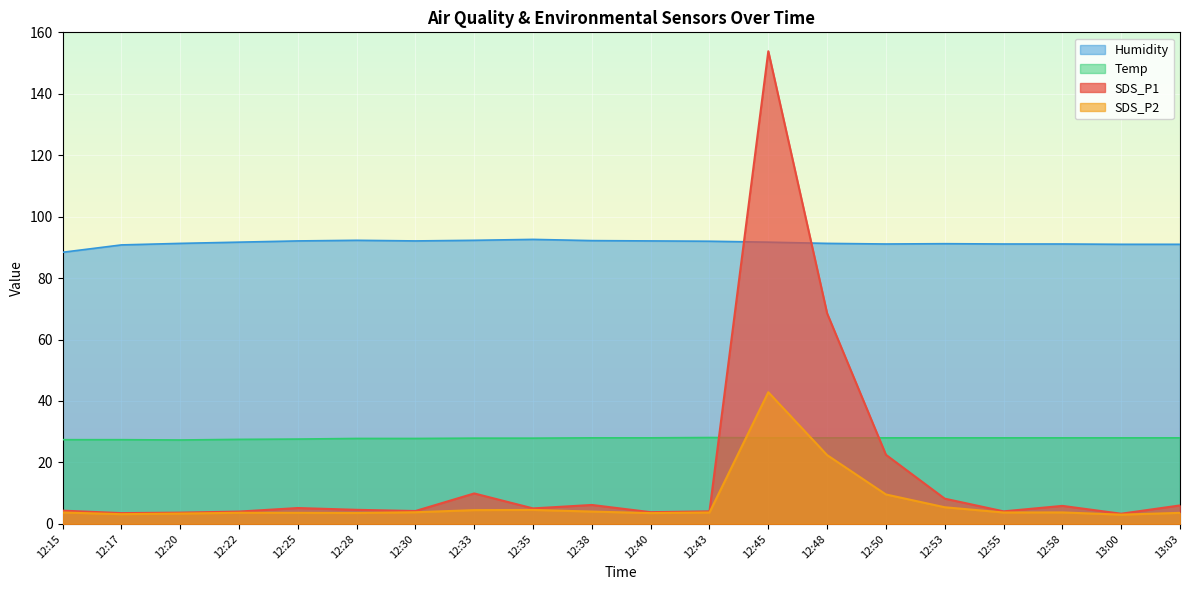

Reading right to left, what are all the values shown in this chart?

SDS_P1: 13:03=6.0	13:00=3.3	12:58=5.8	12:55=4.1	12:53=8.2	12:50=22.5	12:48=68.5	12:45=153.8	12:43=4.1	12:40=3.8	12:38=6.2	12:35=5.0	12:33=9.9	12:30=4.2	12:28=4.6	12:25=5.2	12:22=4.0	12:20=3.6	12:17=3.5	12:15=4.3
SDS_P2: 13:03=3.6	13:00=3.0	12:58=3.7	12:55=3.7	12:53=5.4	12:50=9.6	12:48=22.4	12:45=42.9	12:43=3.7	12:40=3.5	12:38=4.0	12:35=4.5	12:33=4.5	12:30=3.8	12:28=3.5	12:25=3.6	12:22=3.6	12:20=3.4	12:17=3.1	12:15=3.7
Humidity: 13:03=91.0	13:00=91.0	12:58=91.1	12:55=91.1	12:53=91.2	12:50=91.1	12:48=91.3	12:45=91.7	12:43=92.0	12:40=92.1	12:38=92.2	12:35=92.6	12:33=92.3	12:30=92.1	12:28=92.3	12:25=92.1	12:22=91.7	12:20=91.3	12:17=90.8	12:15=88.4
Temp: 13:03=28.0	13:00=28.0	12:58=28.0	12:55=28.0	12:53=28.0	12:50=28.0	12:48=28.0	12:45=28.0	12:43=28.1	12:40=28.0	12:38=28.0	12:35=27.9	12:33=27.9	12:30=27.8	12:28=27.8	12:25=27.6	12:22=27.5	12:20=27.3	12:17=27.4	12:15=27.4